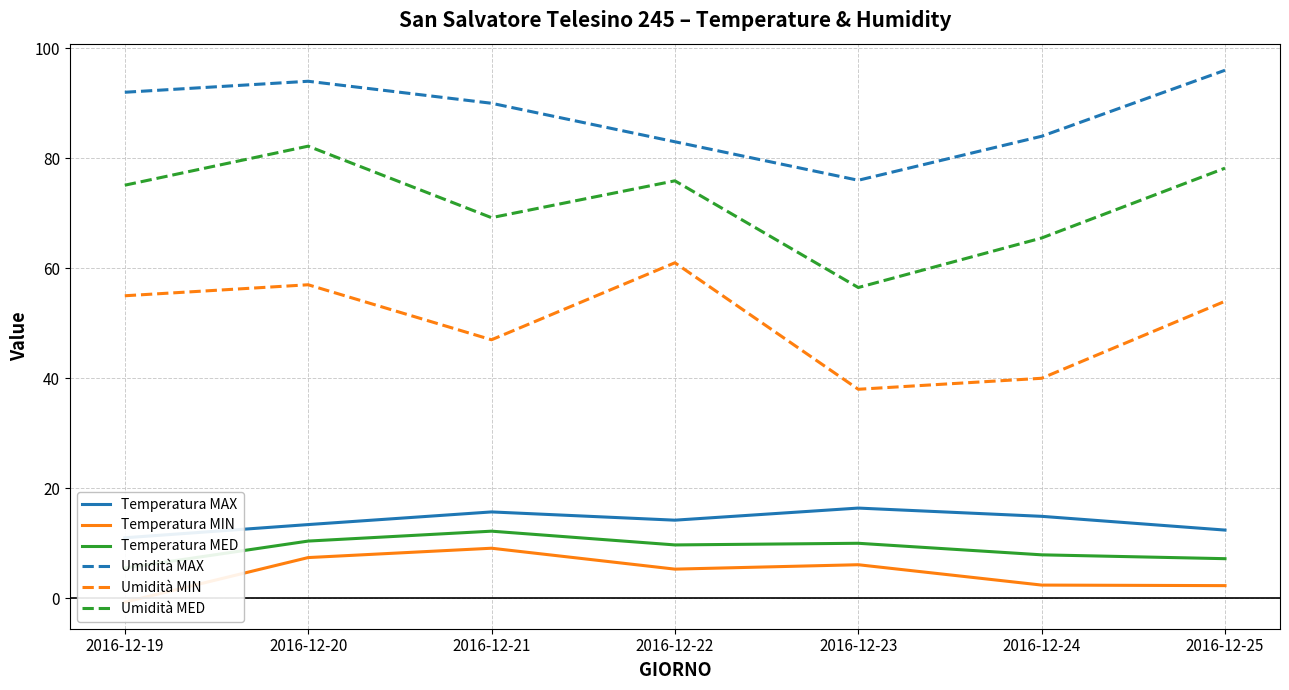

What is the difference between the Umidità MED values at 2016-12-25 and 2016-12-23?

21.7